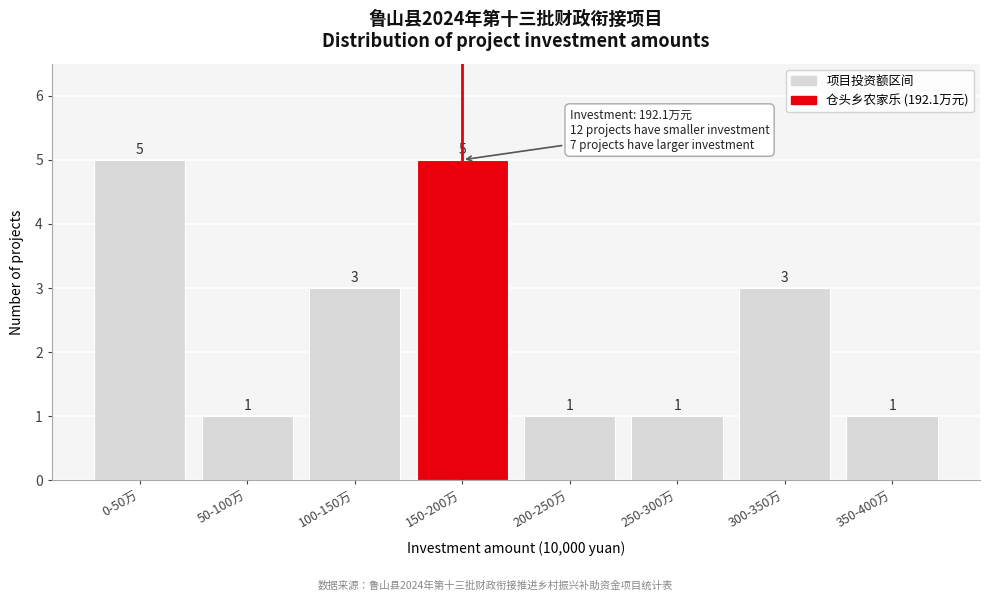

Reading right to left, what are all the values shown in this chart?

350-400万=1	300-350万=3	250-300万=1	200-250万=1	150-200万=5	100-150万=3	50-100万=1	0-50万=5